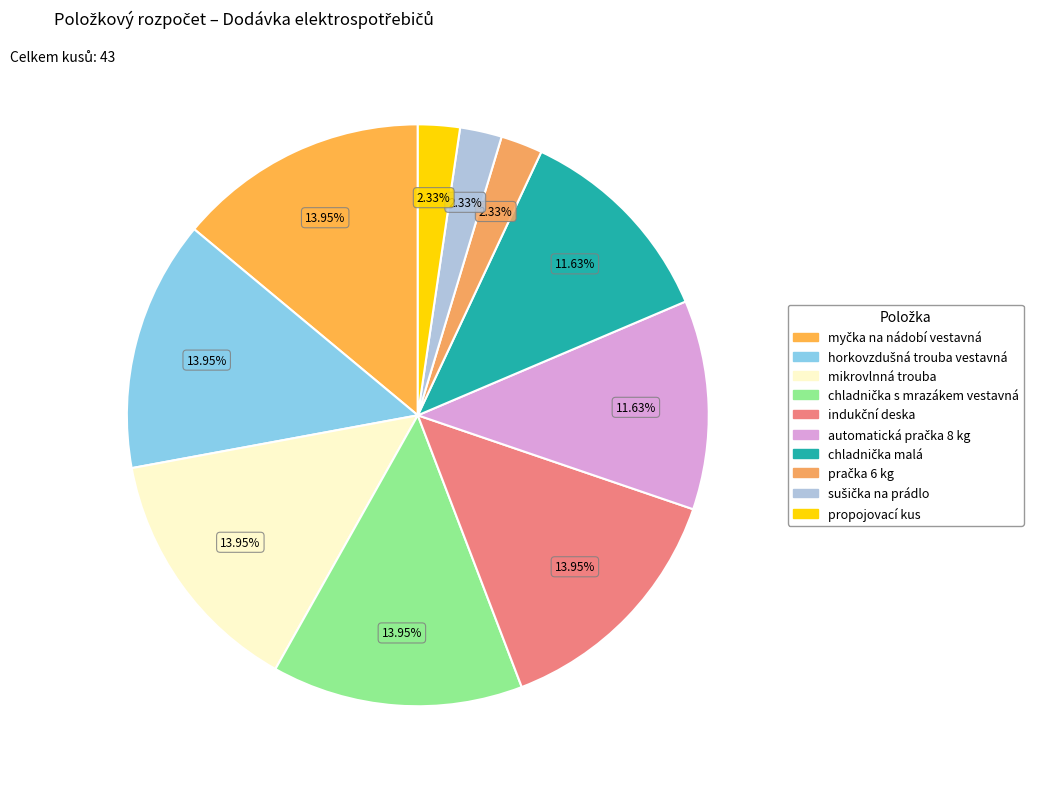

True or false: horkovzdušná trouba vestavná accounts for 26% of the total.

False